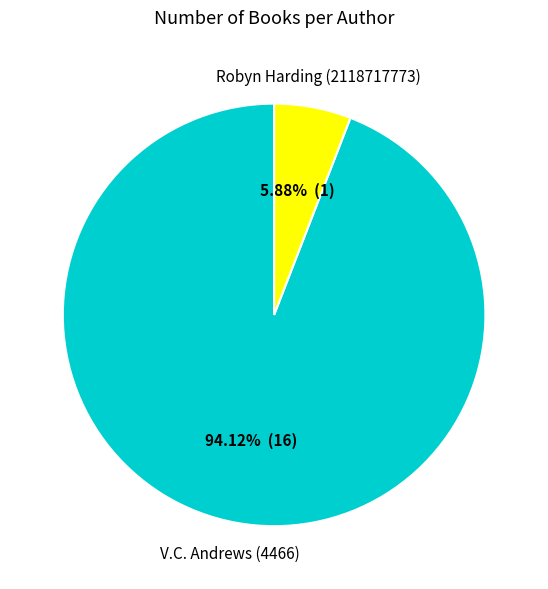

True or false: V.C. Andrews (4466) accounts for 79% of the total.

False